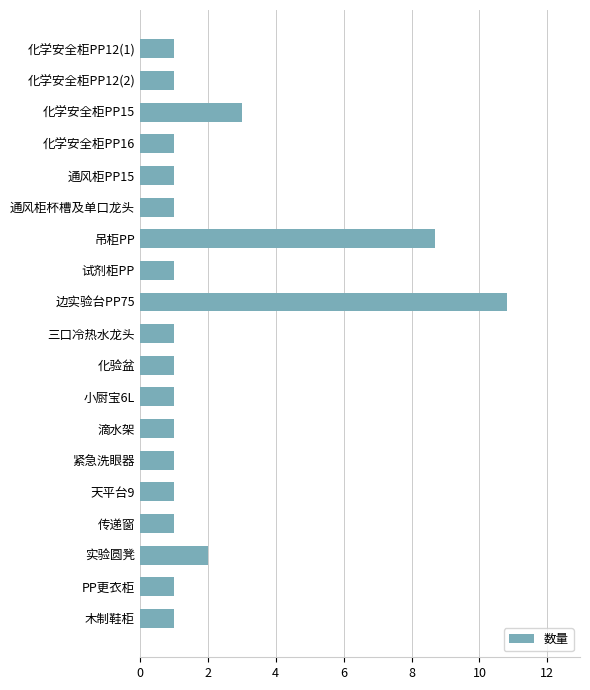

What is the greatest value displayed?

10.8